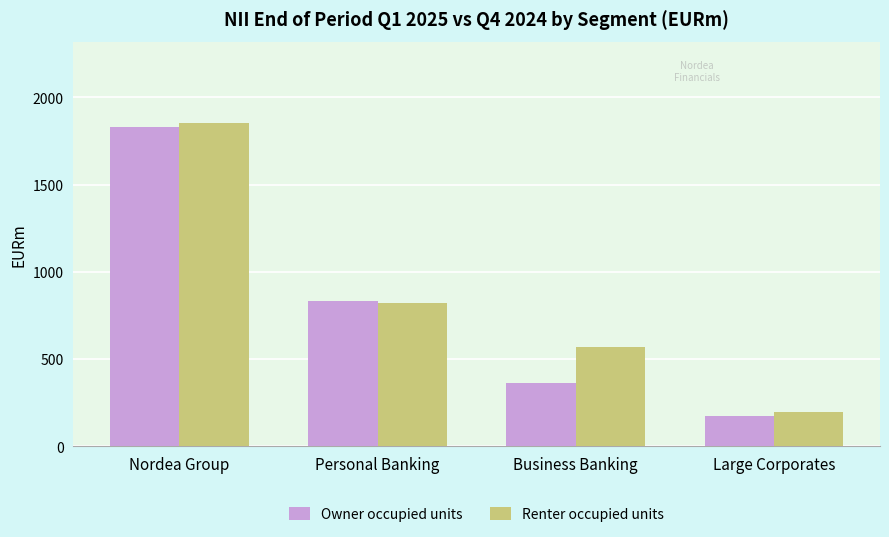

Reading left to right, transcribe all the data shown in this chart.

Owner occupied units: Nordea Group=1829	Personal Banking=831	Business Banking=365	Large Corporates=175
Renter occupied units: Nordea Group=1854	Personal Banking=819	Business Banking=571	Large Corporates=195